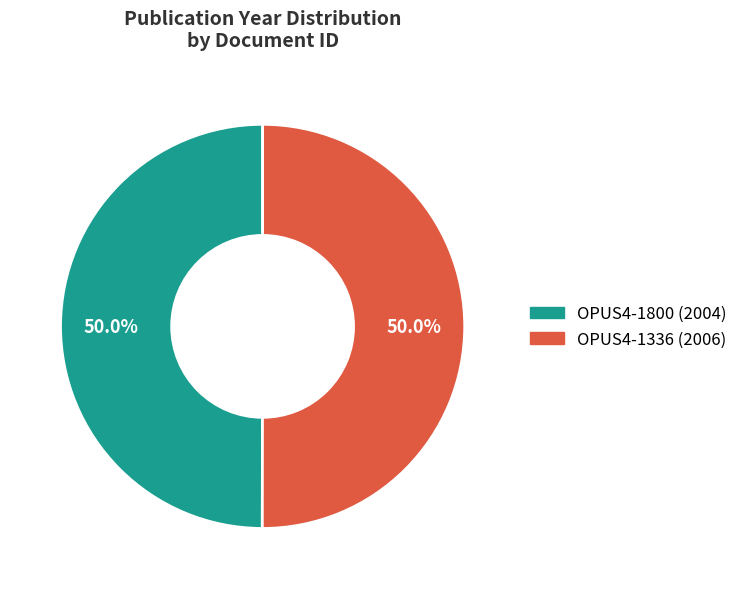

Is the sum of OPUS4-1800 and OPUS4-1336 greater than half?

Yes